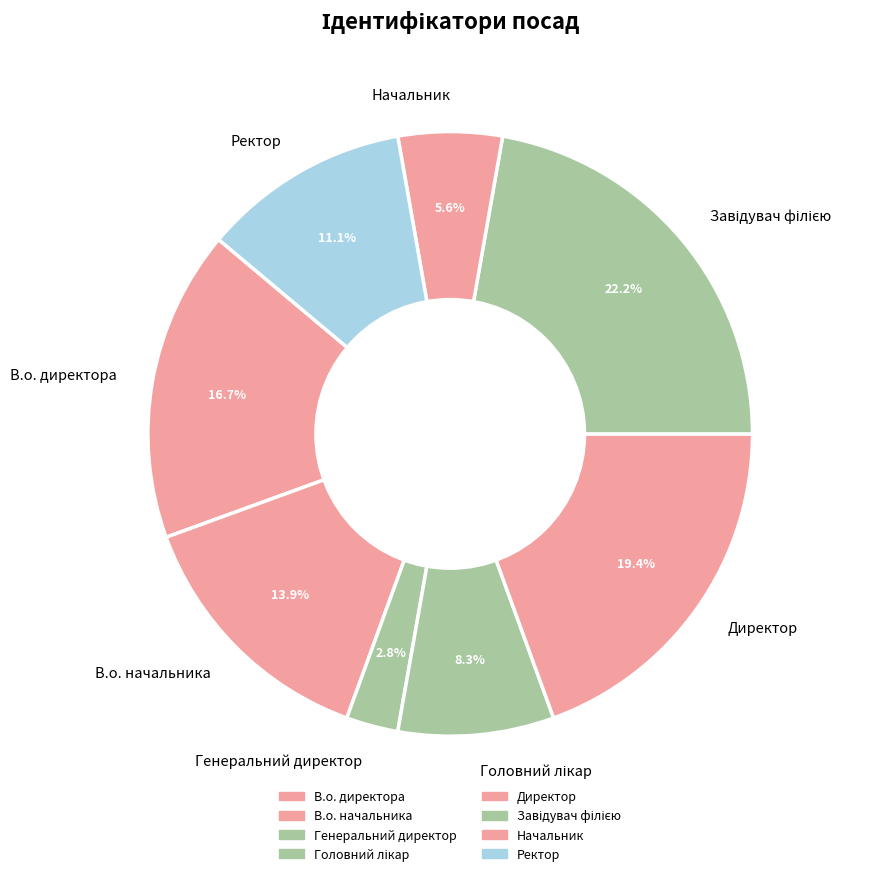

To the nearest percent, what is the difference between the largest and smallest slice percentages?

19%